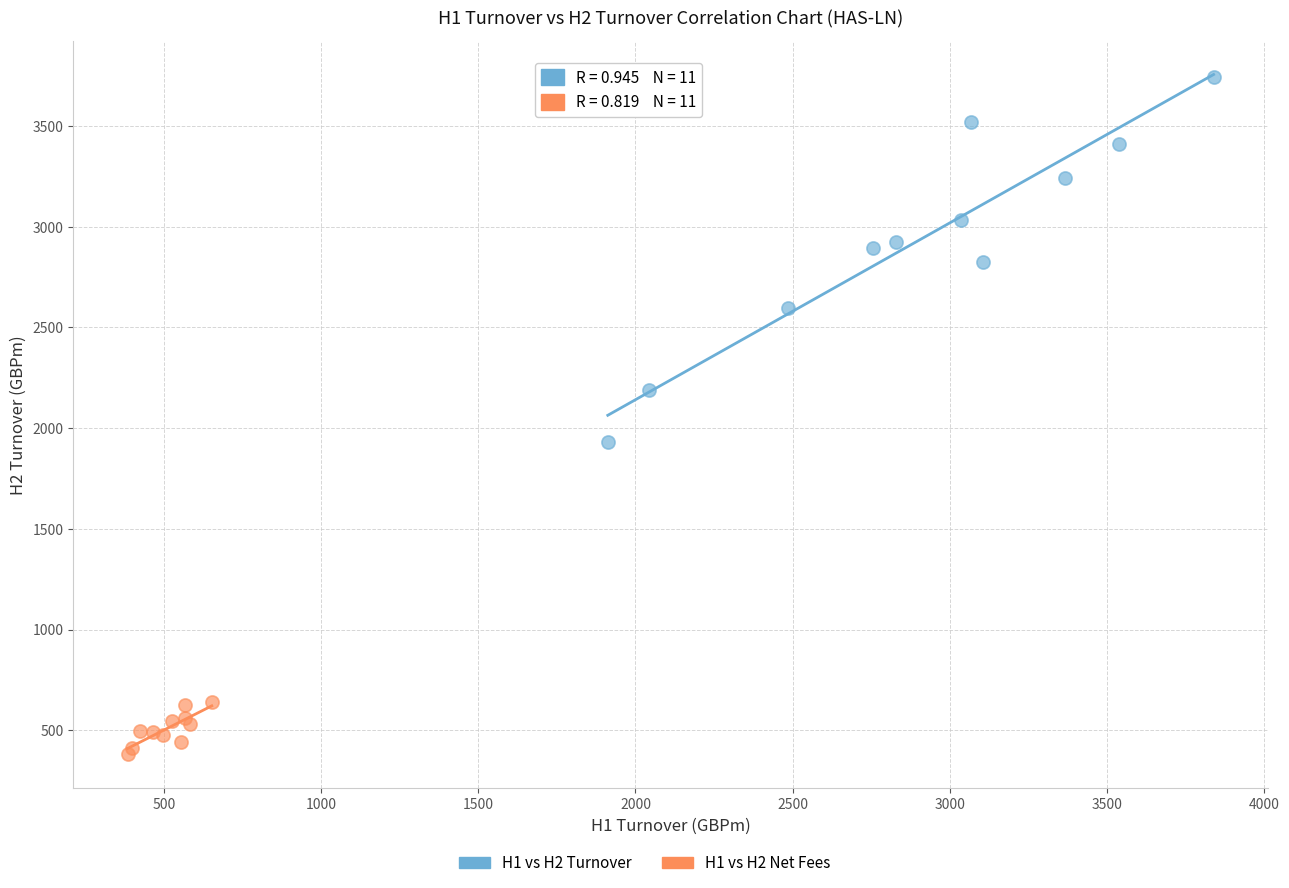

Which series reaches the minimum Y coordinate?

H1 vs H2 Net Fees